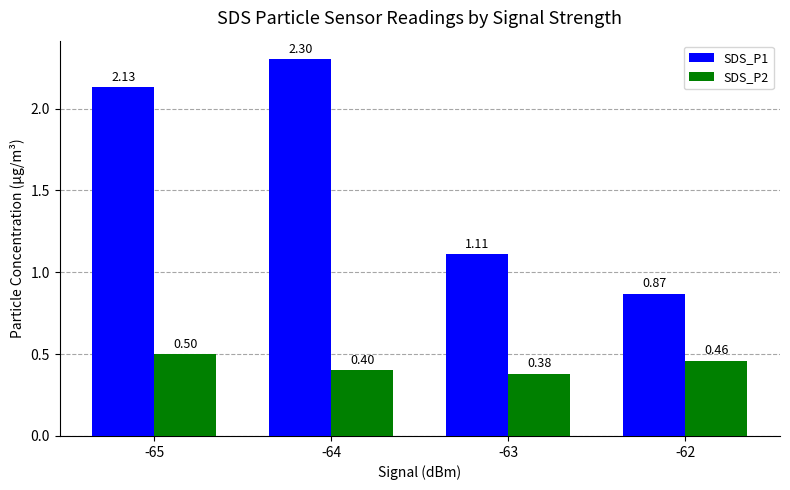

What is the sum of all SDS_P1 values?

6.4